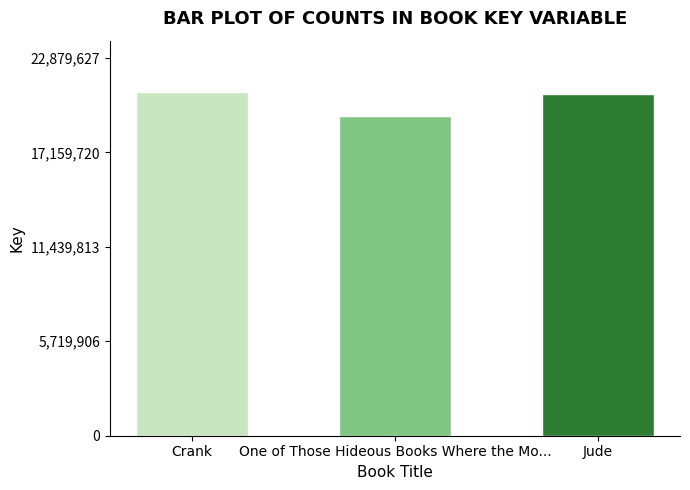

Between Crank and One of Those Hideous Books Where the Mo..., which is larger?

Crank